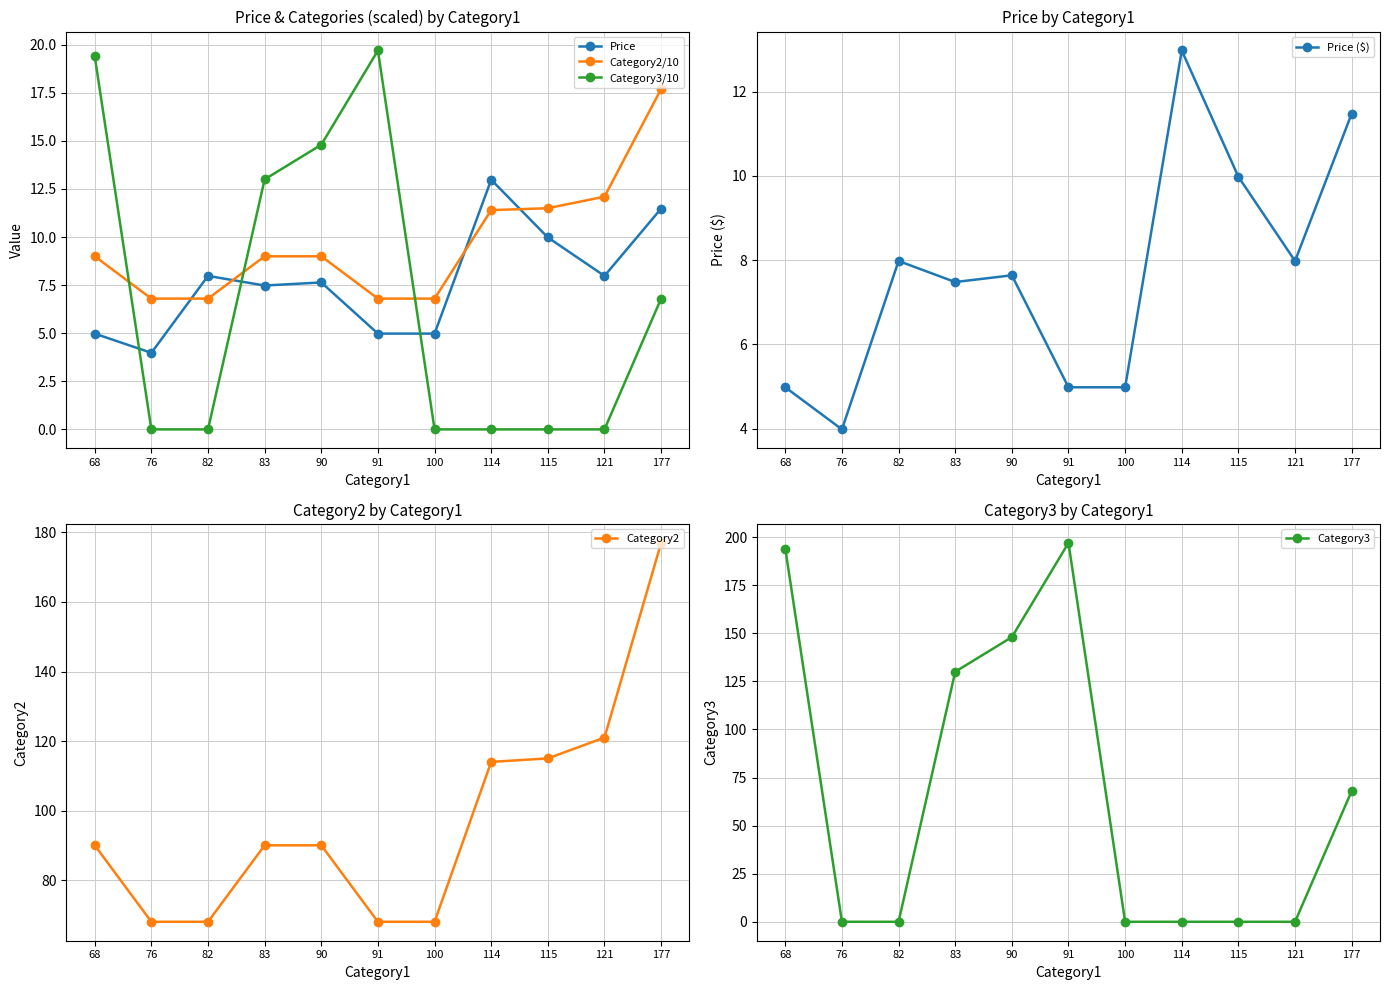

How many times do Category3/10 and Price ($) cross each other?

3